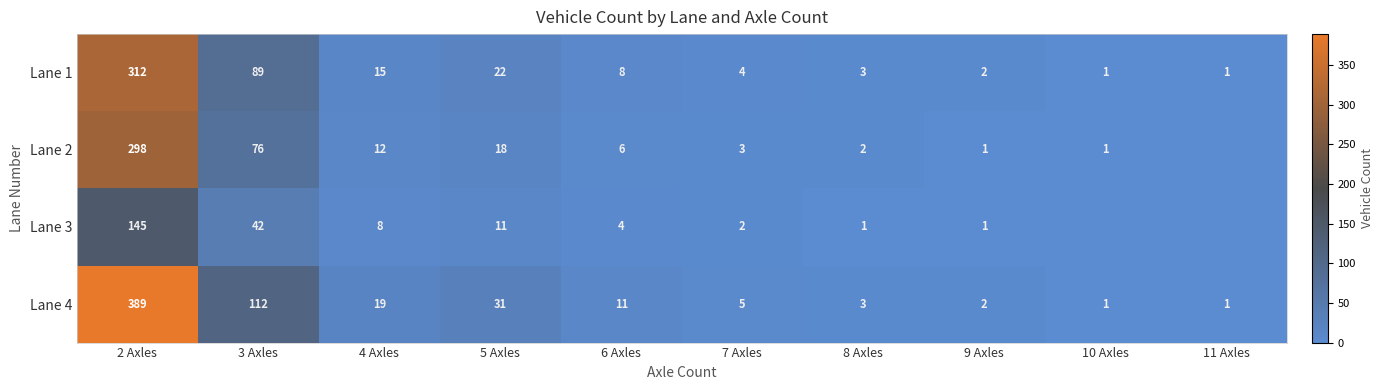

What is the sum of the Lane 3 values at 9 Axles and 4 Axles?

9